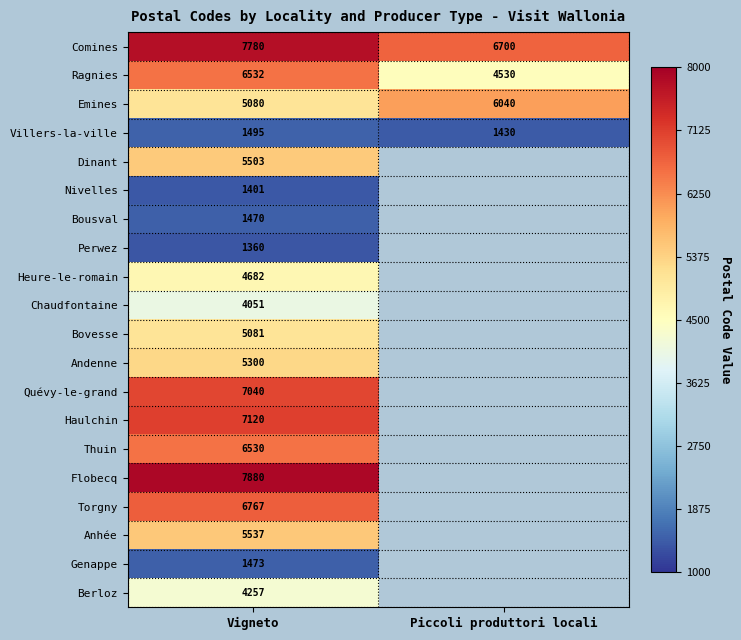

What is the spread (max minus min) of values at Vigneto?

6520